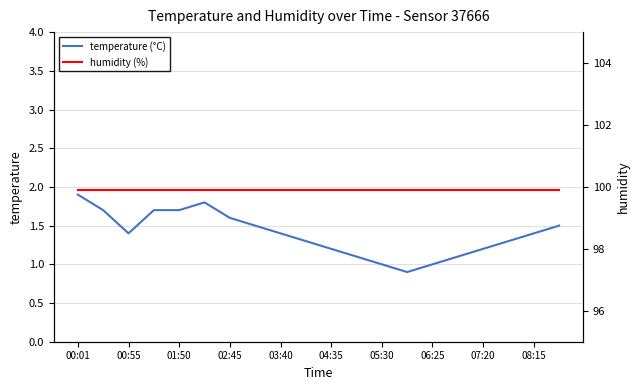

At which label is humidity (%) closest to 99?

00:01